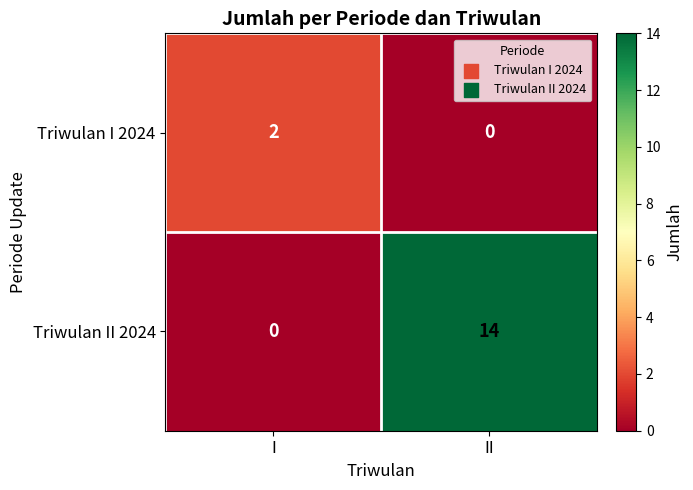

Is it true that Triwulan II 2024 equals 9 at I?

False